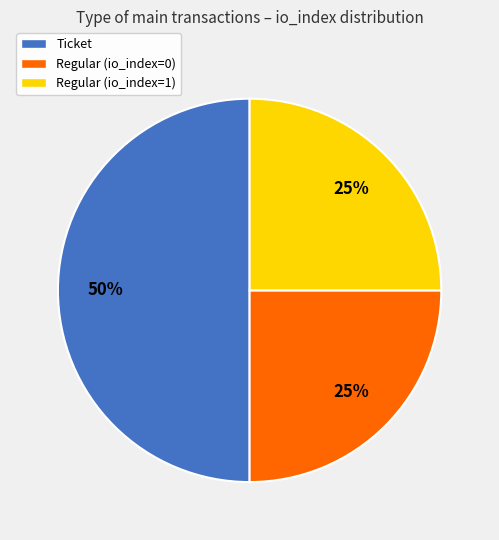

Is the sum of Regular (io_index=1) and Ticket greater than half?

Yes